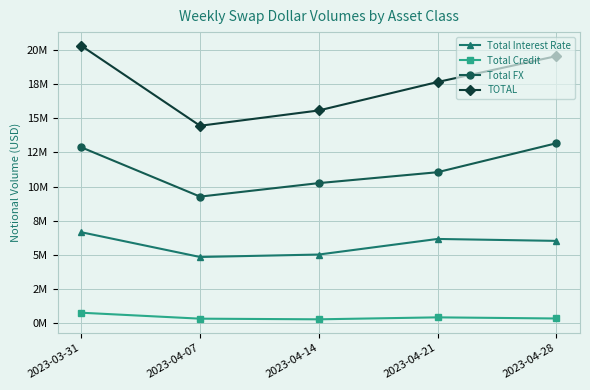

Rank the series at 2023-04-07 from highest to lowest value.

TOTAL, Total FX, Total Interest Rate, Total Credit